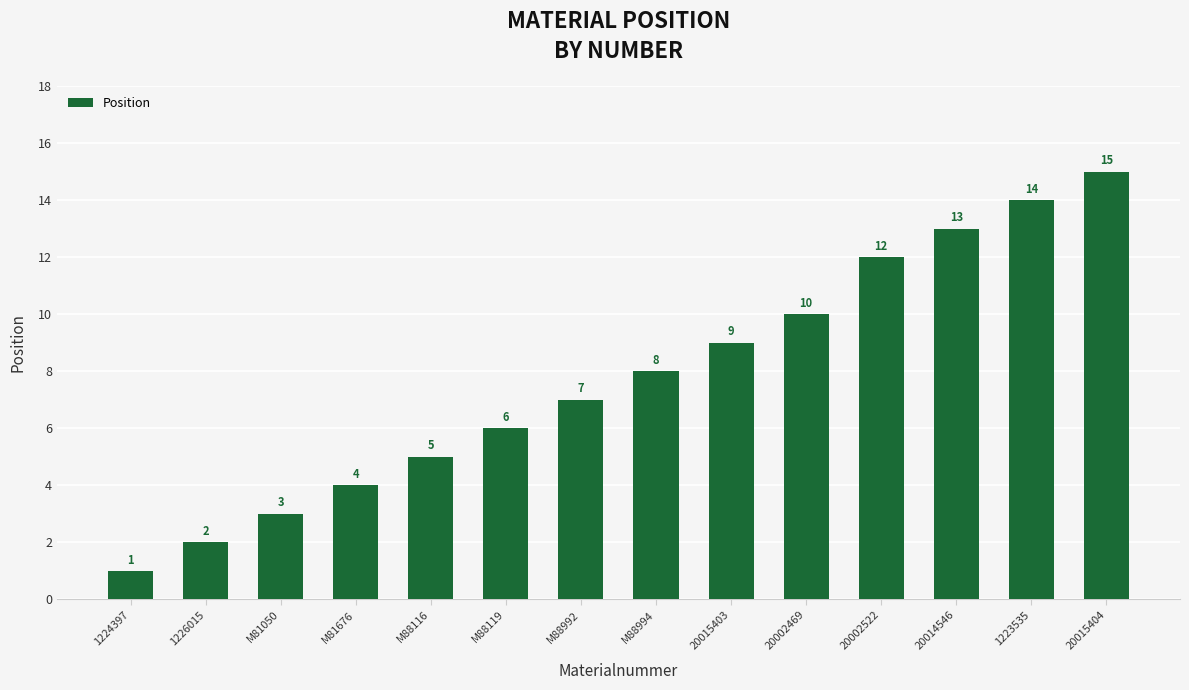

What is the smallest value displayed?

1